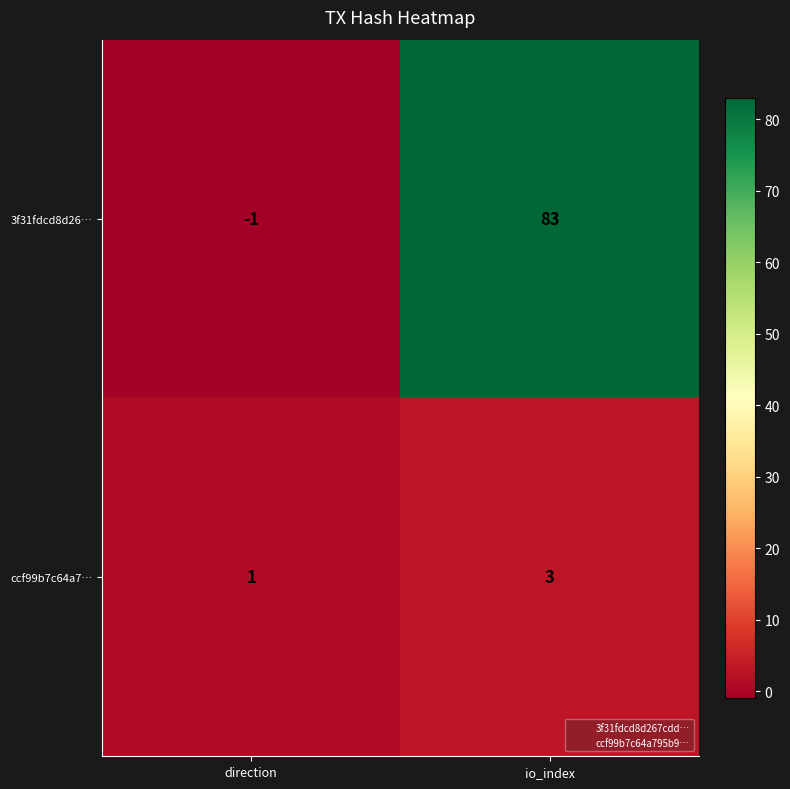

Which series has the largest total across all categories?

3f31fdcd8d26…